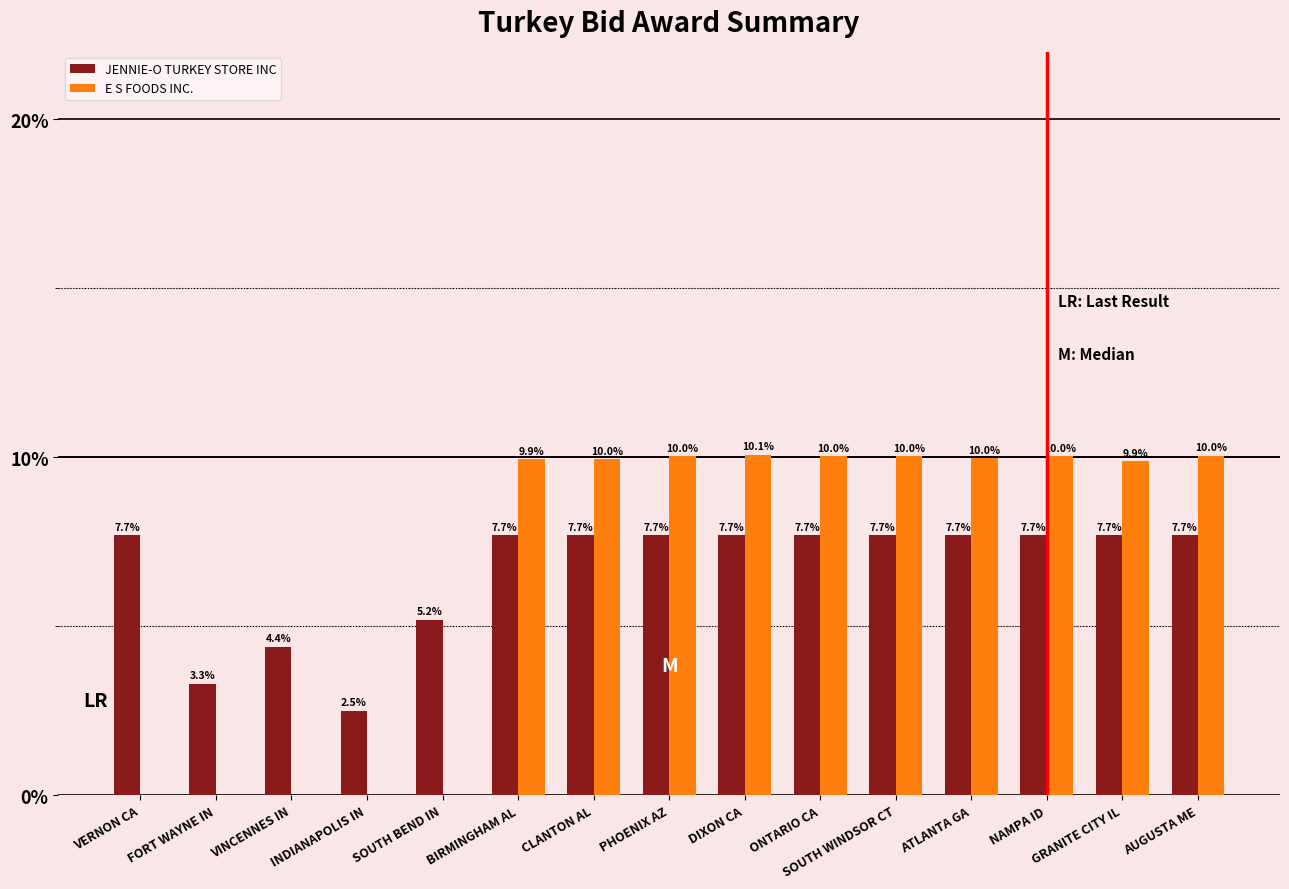

What is the maximum value shown in the chart?

10.1